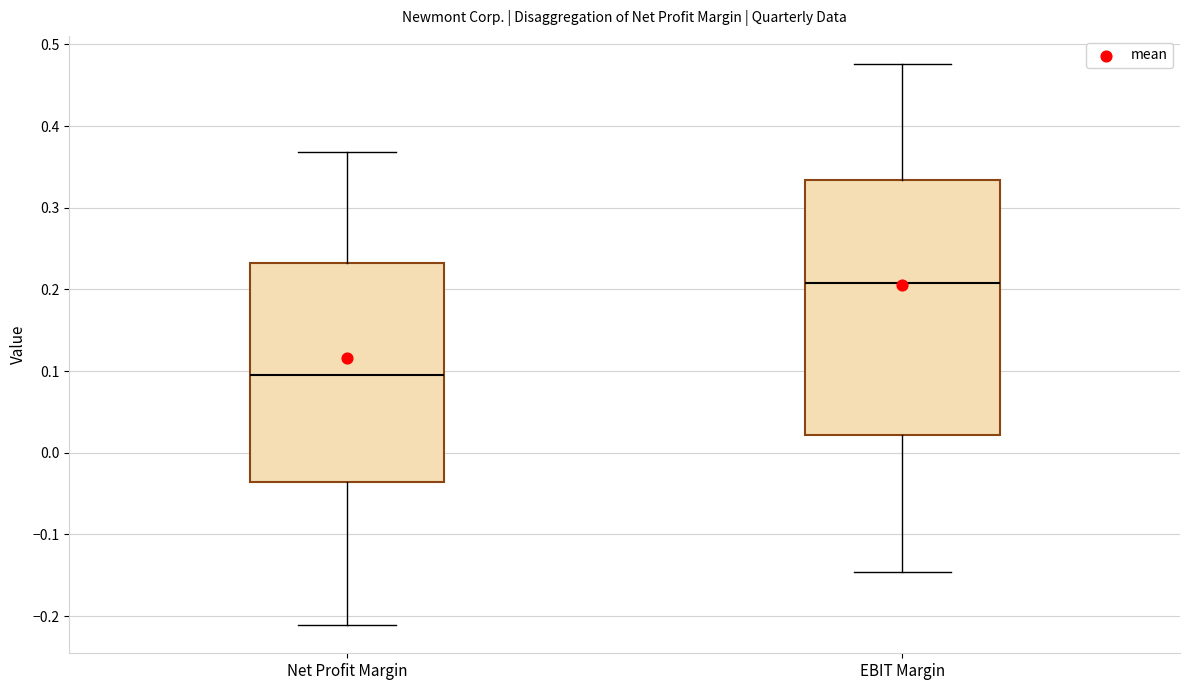

Where does the median line of the box for EBIT Margin sit on the y-axis? The values are not printed on the chart, so give them approximately, as read against the axis.

0.21